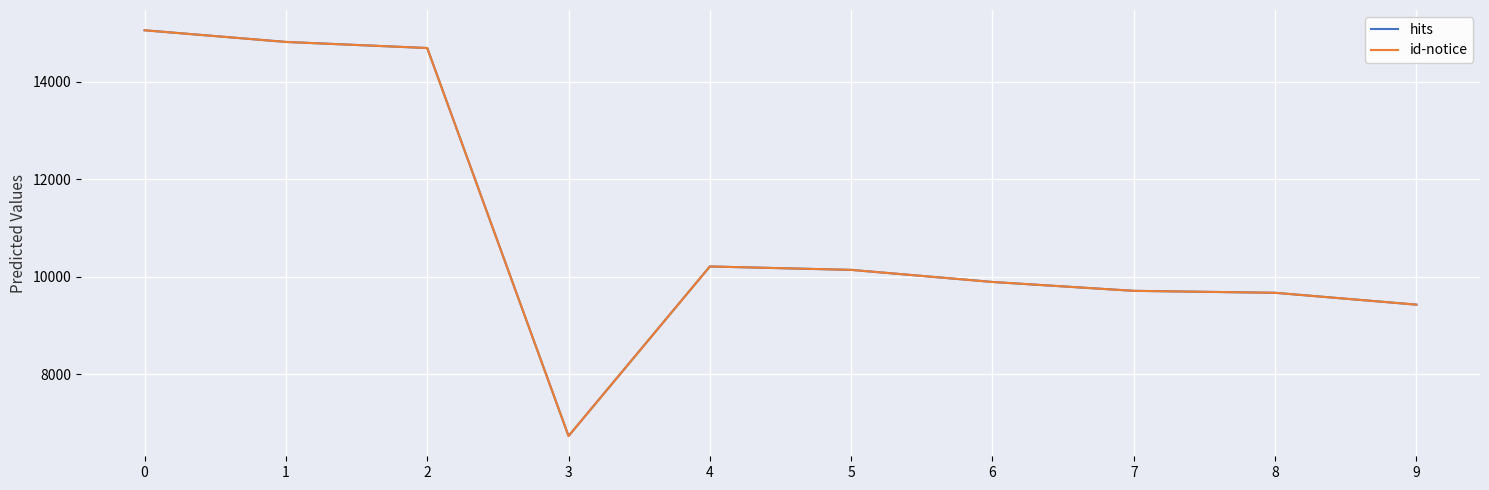

The value of hits at 0 is 3413. True or false?

False